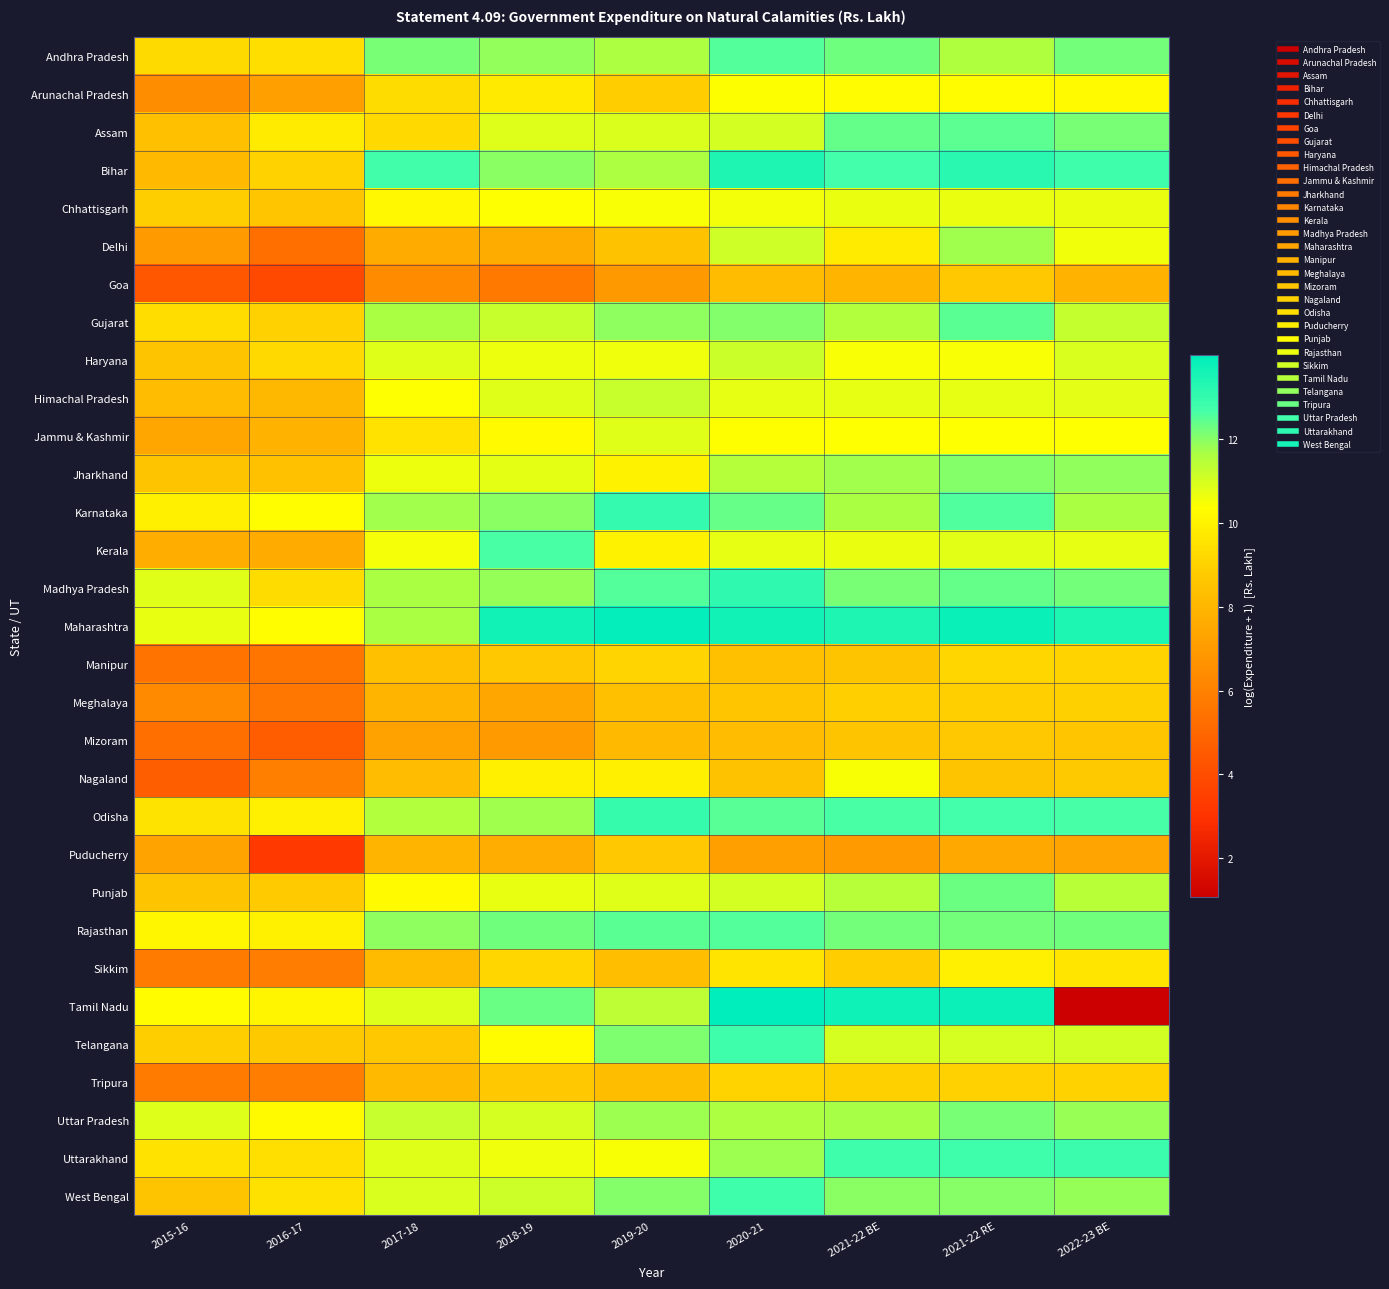

At which category does the chart reach its peak across all series?

2020-21